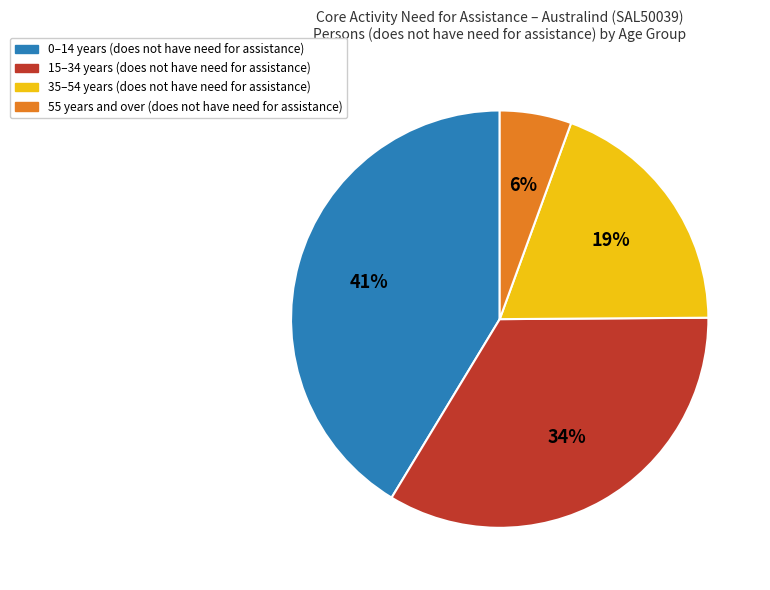

To the nearest percent, what portion does 0–14 years (does not have need for assistance) represent?

41%